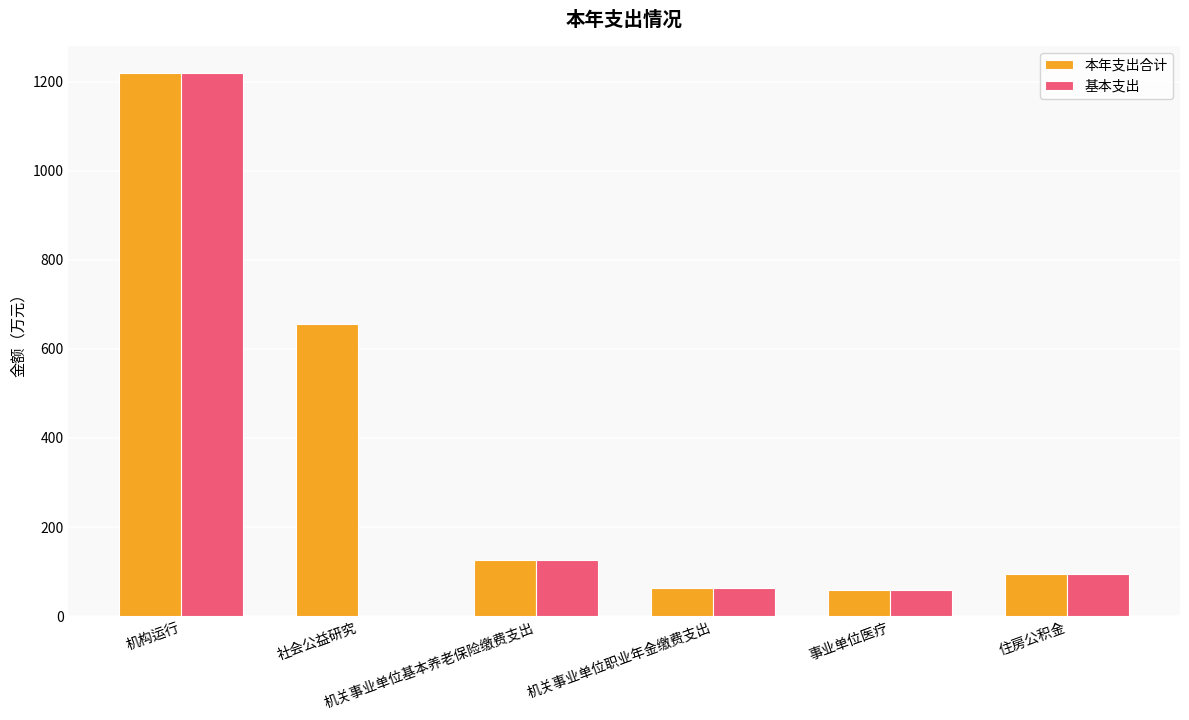

Is the value of 基本支出 at 事业单位医疗 greater than the value of 本年支出合计 at 社会公益研究?

No